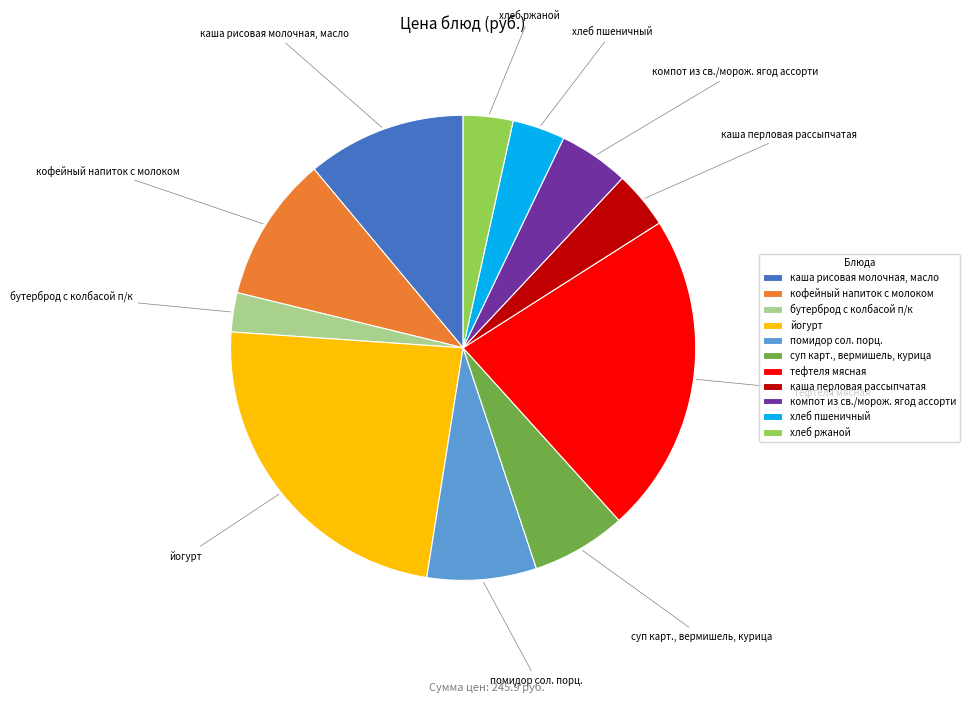

Which has a higher value, суп карт., вермишель, курица or компот из св./морож. ягод ассорти?

суп карт., вермишель, курица